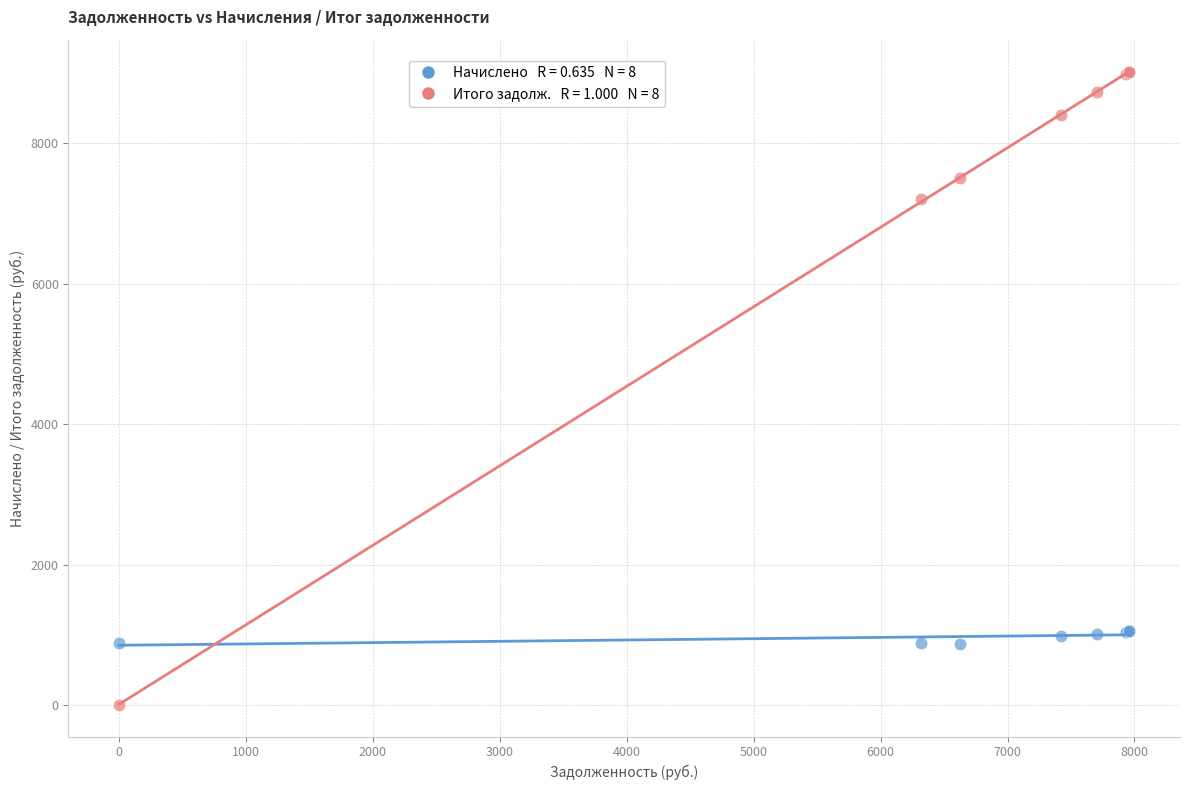

Across all series, what Y value is closest to 4512?

7211.5